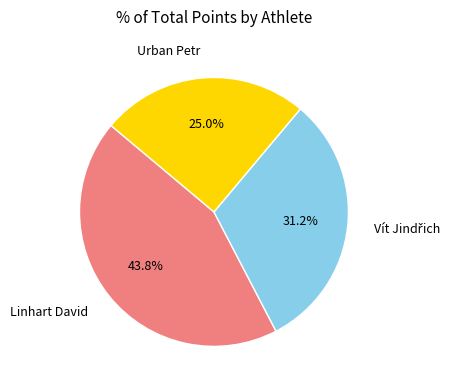

Count the number of slices in the pie.

3